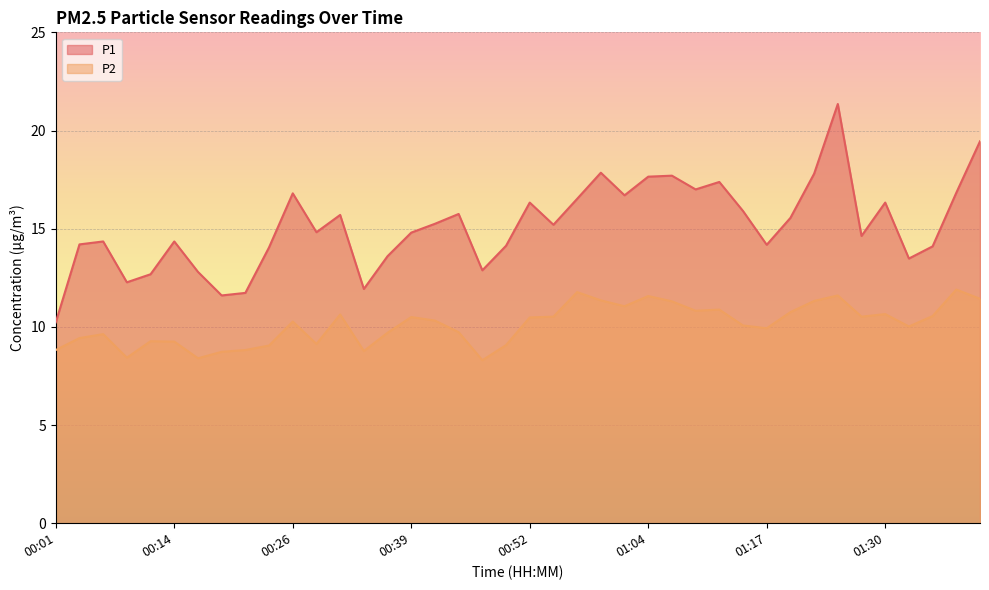

Where is the first local minimum for P2?

00:09